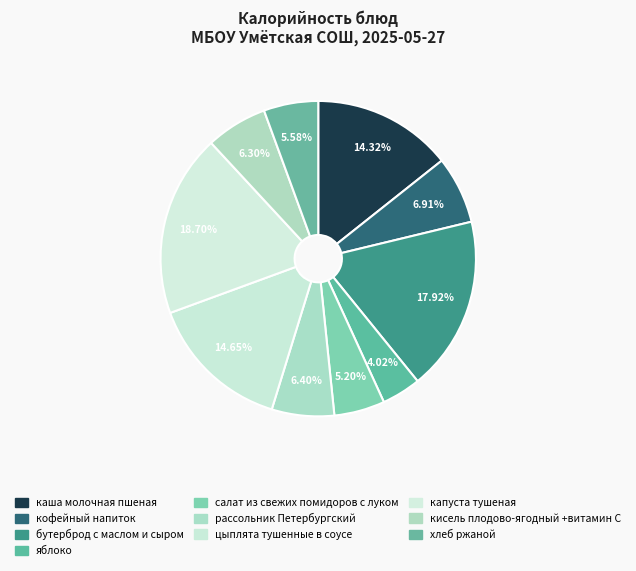

To the nearest percent, what is the combined percentage of кисель плодово-ягодный +витамин С and яблоко?

10%